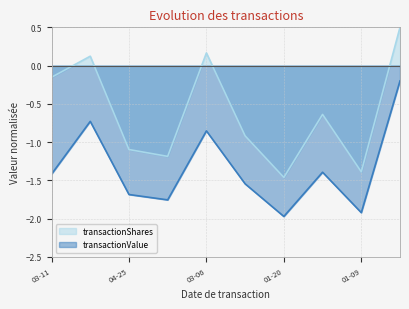

At how many categories does at least one series exceed -1?

6